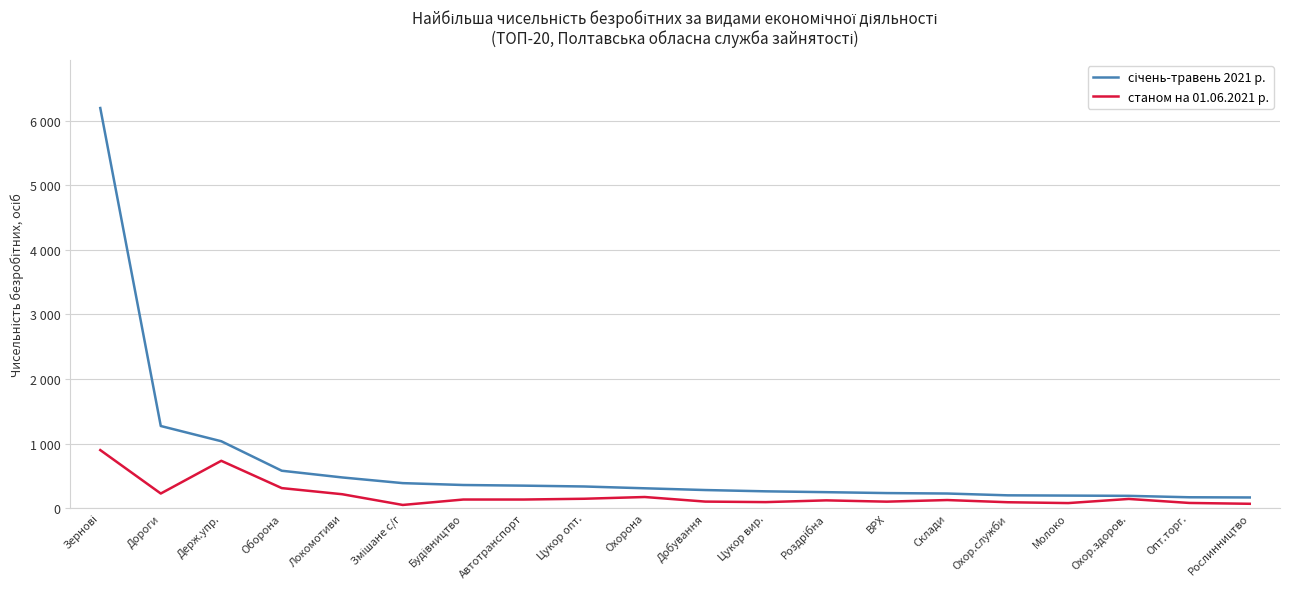

What is the sum of all січень-травень 2021 р. values?

13456